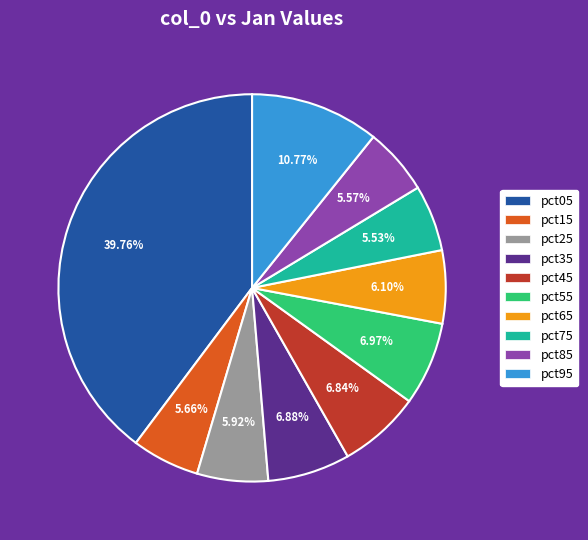

Is it true that pct85 is 20% of the pie?

False